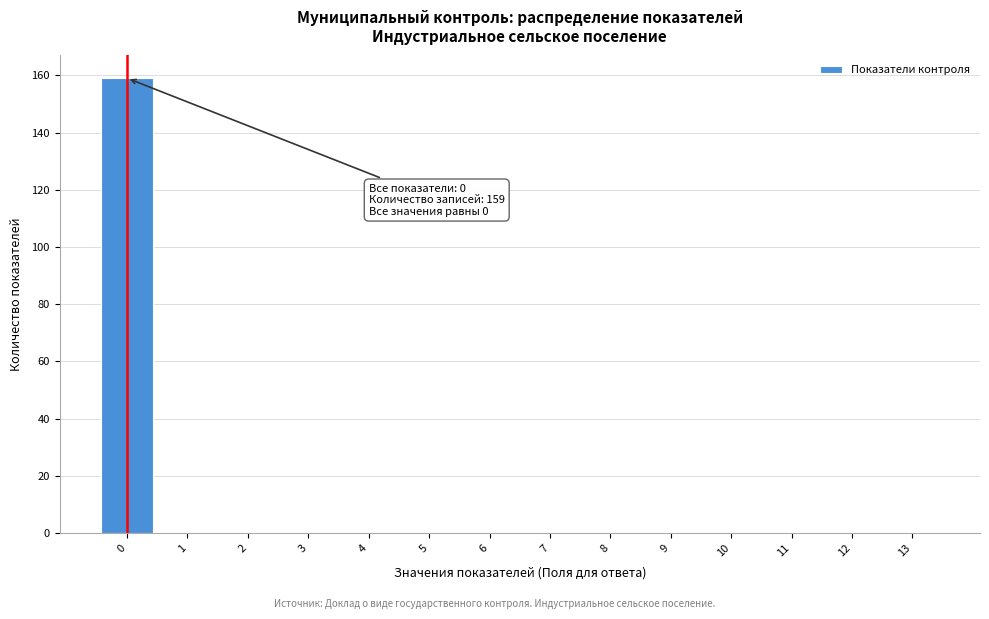

Over which range of the x-axis is the bar tallest?

-0.5 to 0.5